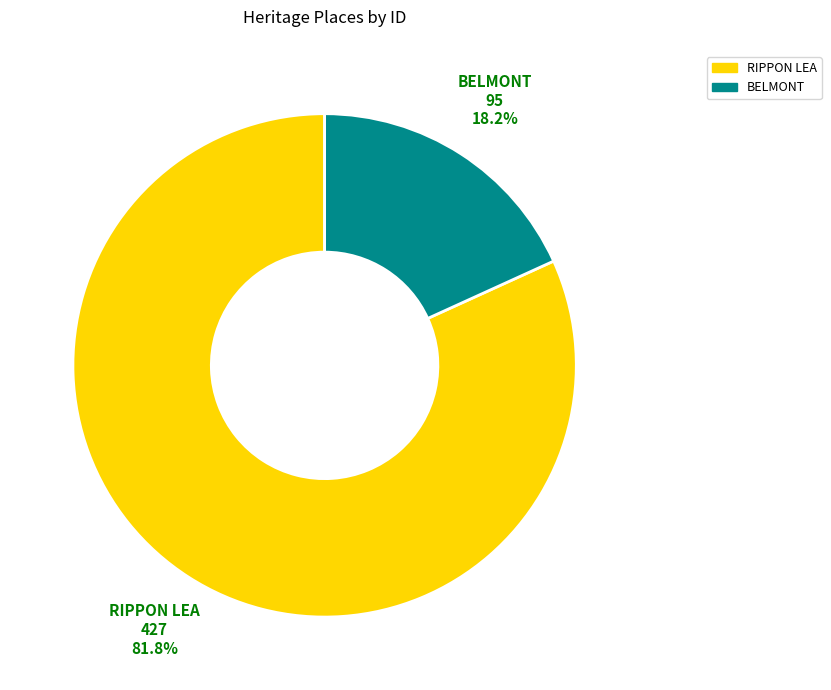

Between BELMONT and RIPPON LEA, which is larger?

RIPPON LEA